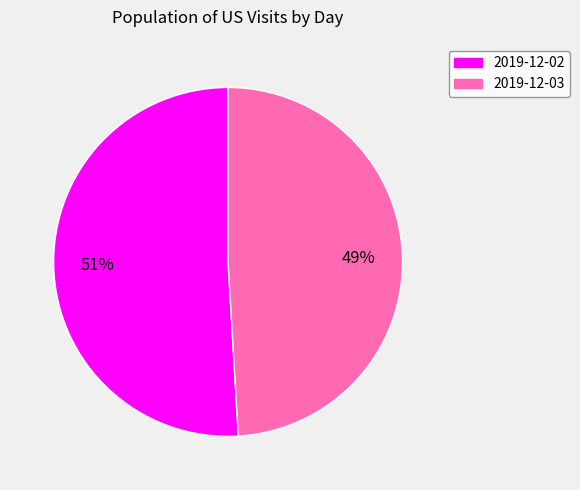

The 2019-12-02 slice represents 64% of the pie. True or false?

False